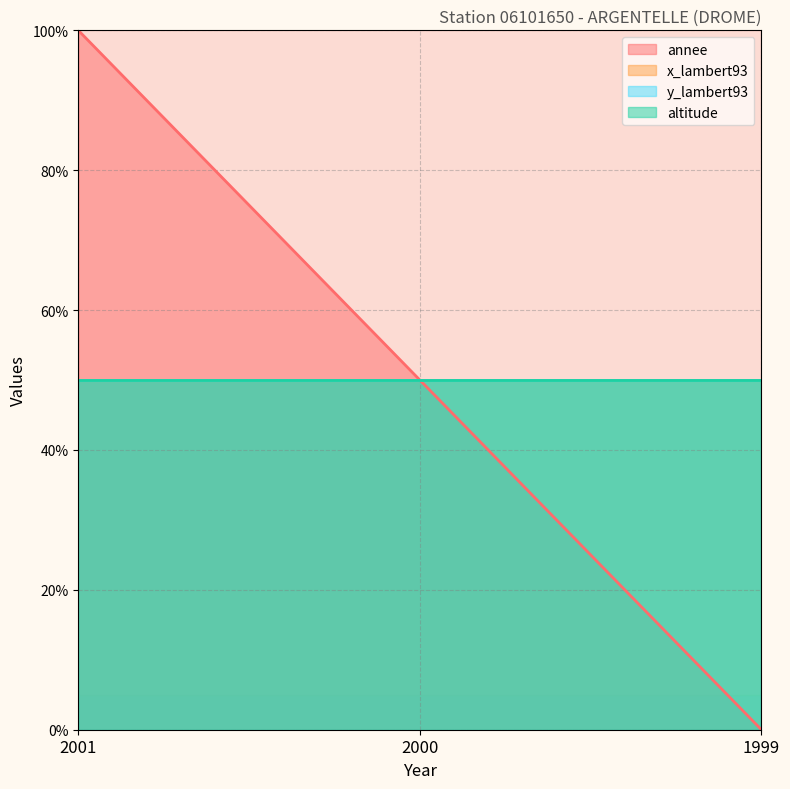

Reading right to left, transcribe all the data shown in this chart.

annee (line): 0	50	100
x_lambert93 (line): 50	50	50
y_lambert93 (line): 50	50	50
altitude (line): 50	50	50